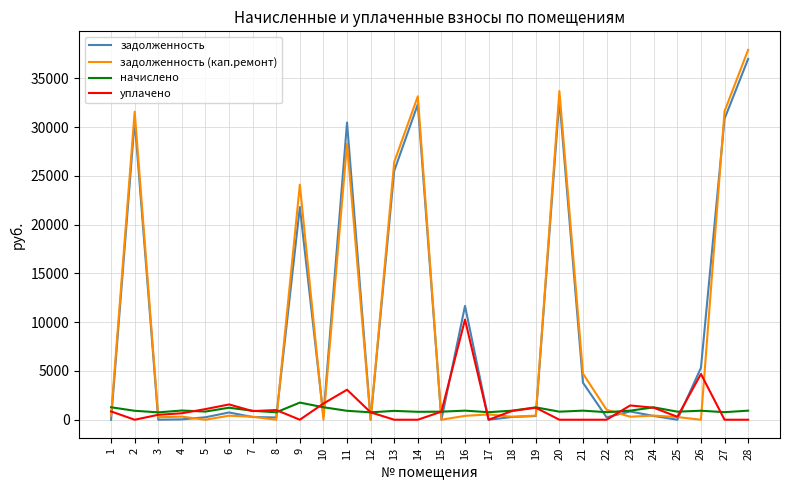

Which series changed the most between 2 and 7?

задолженность (кап.ремонт)